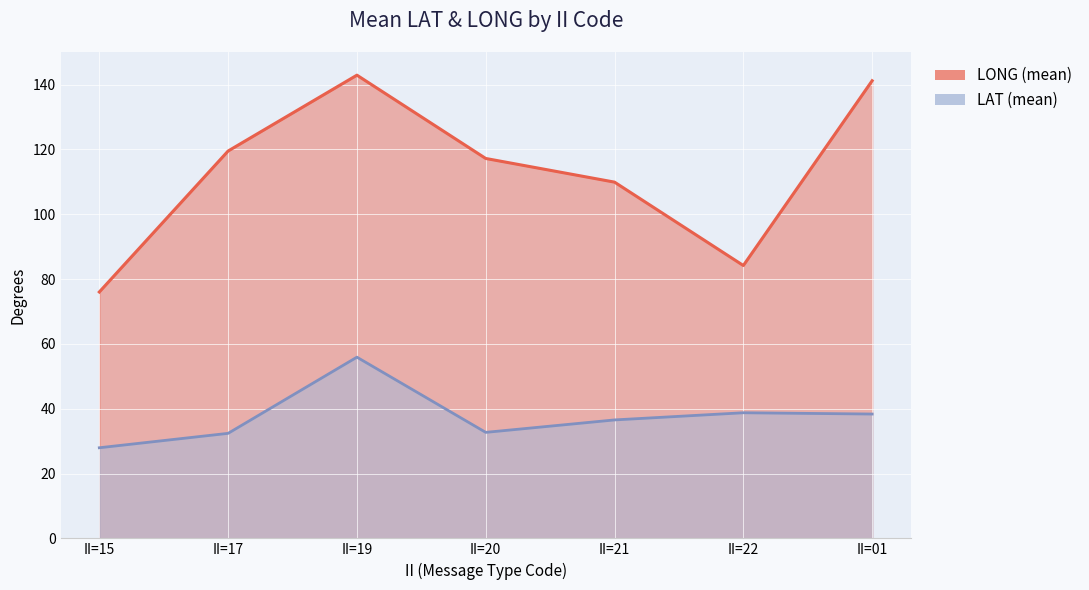

How many series are shown in this chart?

2